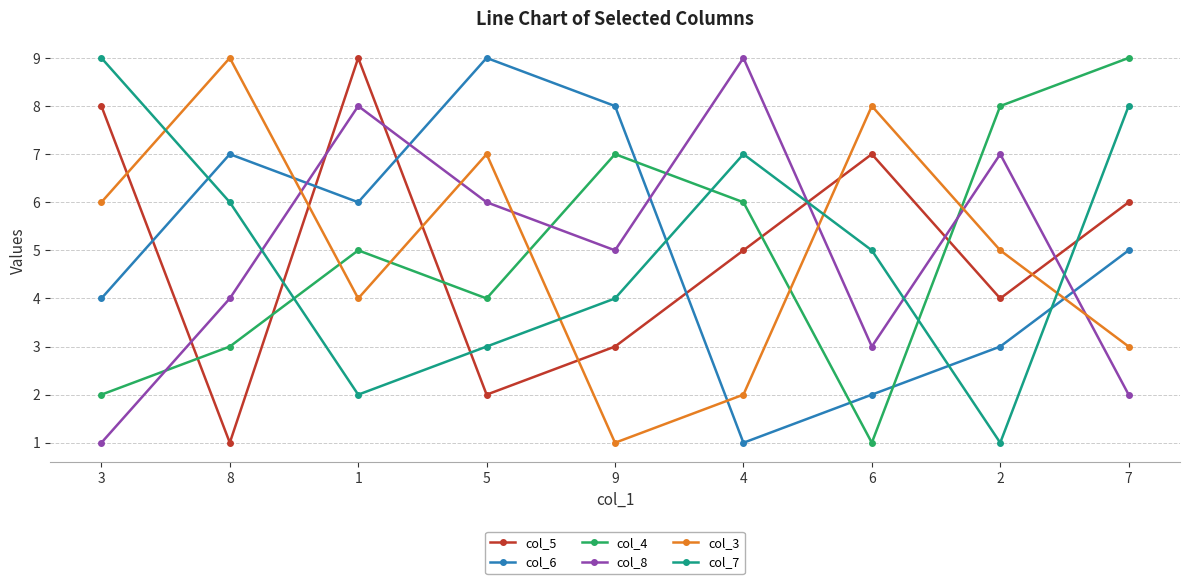

What is the total value across all series at 7?

33